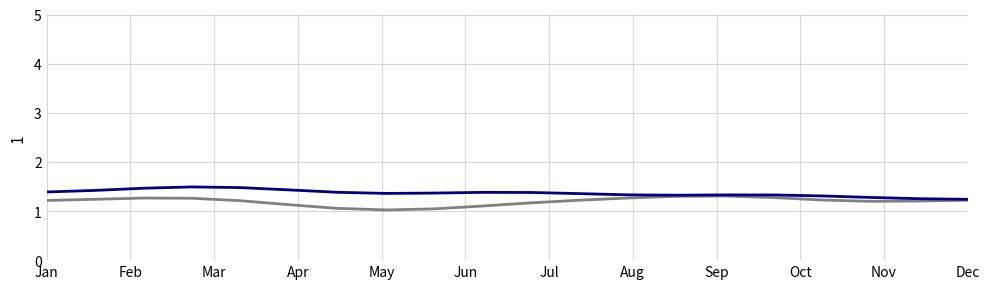

What is the maximum value shown in the chart?

1.5